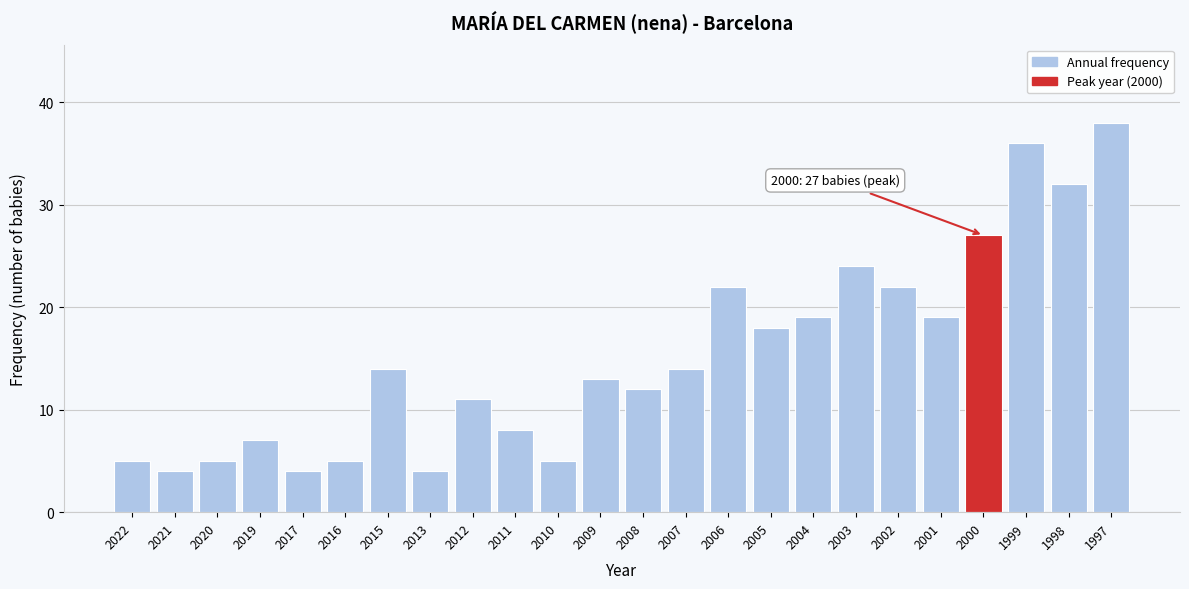

Reading left to right, list all the values displayed in this chart.

5	4	5	7	4	5	14	4	11	8	5	13	12	14	22	18	19	24	22	19	27	36	32	38